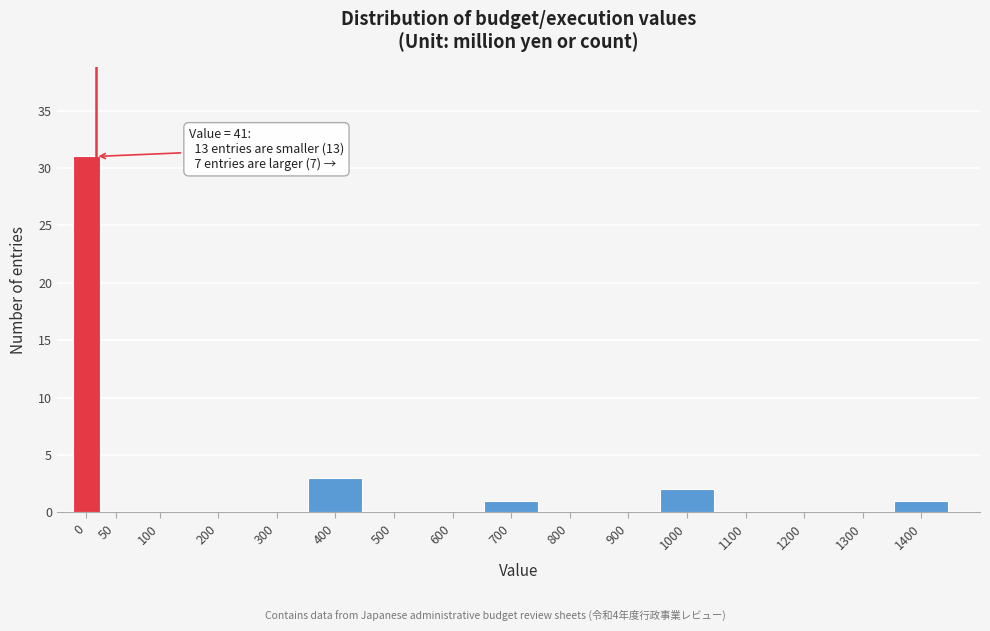

Reading right to left, what are all the values shown in this chart?

1400=1	1300=0	1200=0	1100=0	1000=2	900=0	800=0	700=1	600=0	500=0	400=3	300=0	200=0	100=0	50=0	0=31